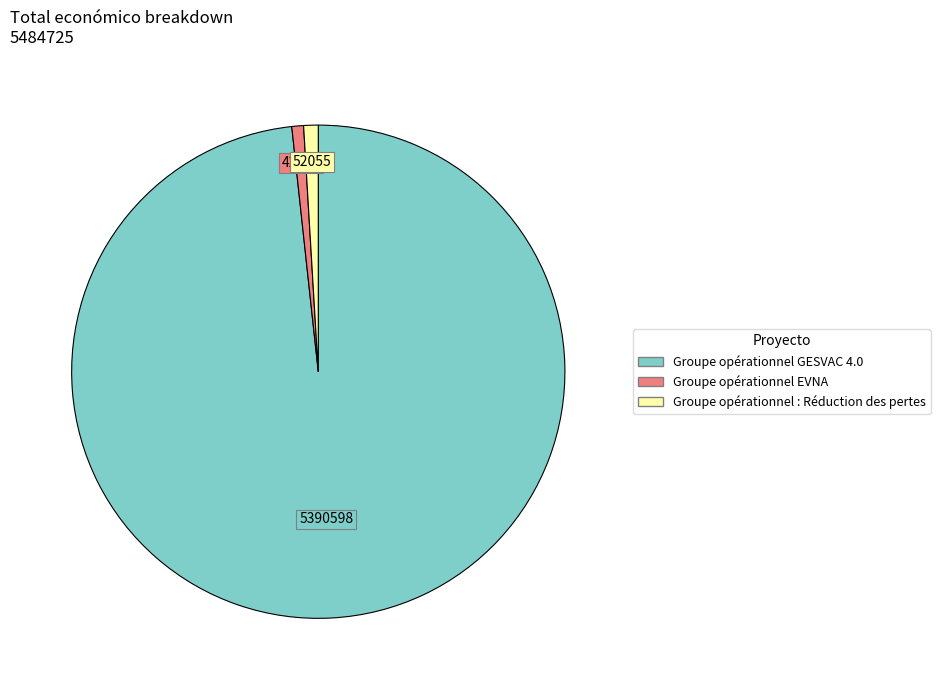

What is the largest slice in the pie chart?

Groupe opérationnel GESVAC 4.0